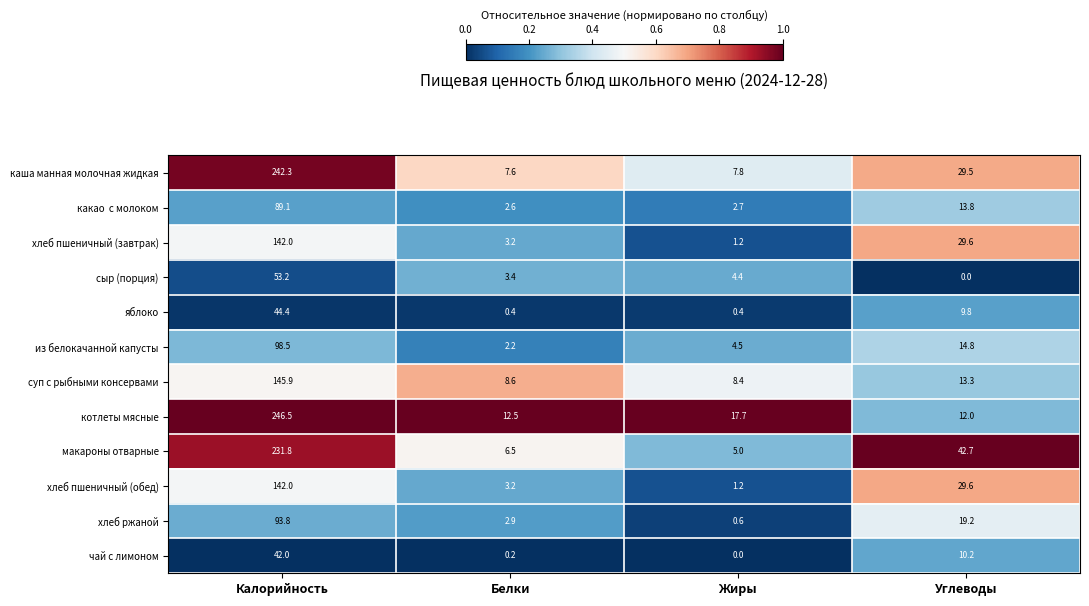

At which category is the sum across all series the highest?

Калорийность